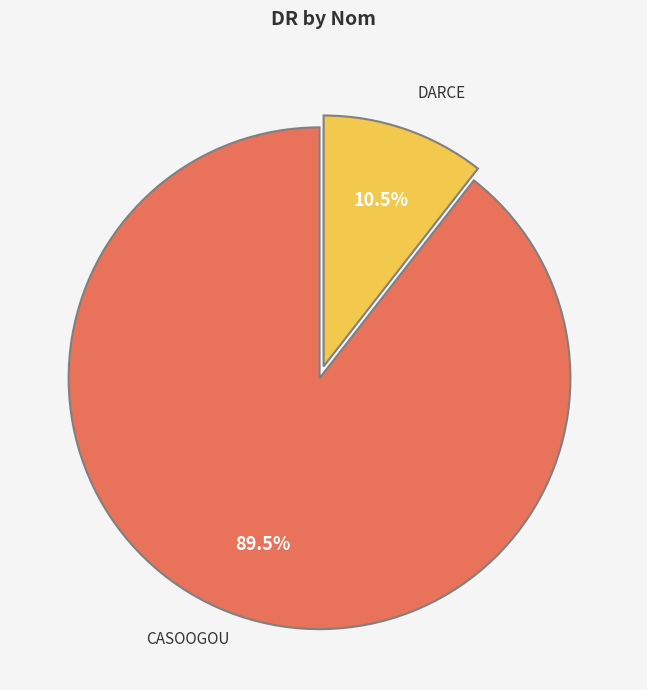

Is there a majority slice in this chart?

Yes